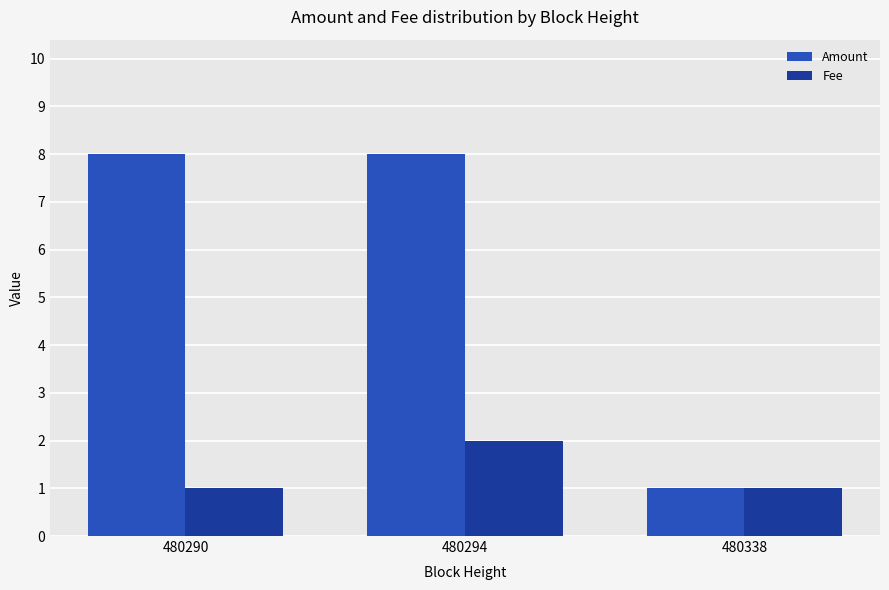

At which label does Fee reach its peak?

480294